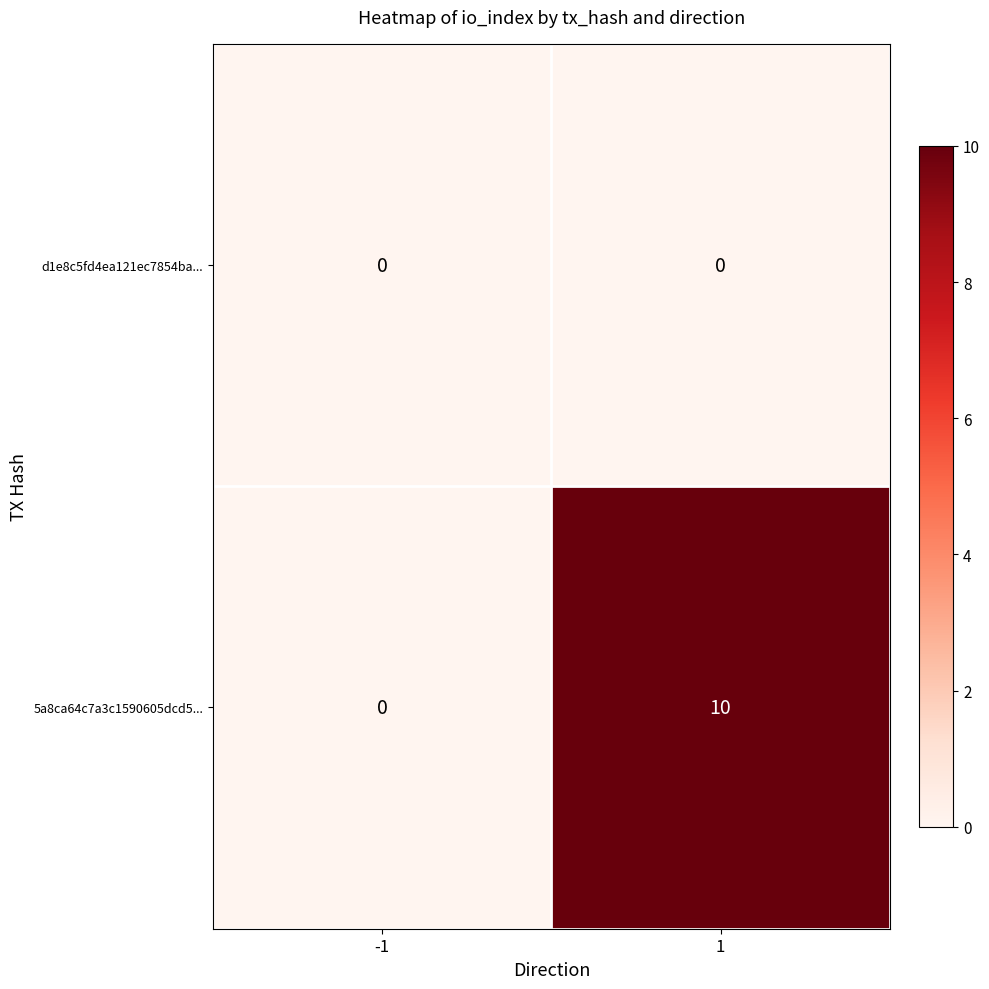

At 1, list the series in order from smallest to largest.

d1e8c5fd4ea121ec7854ba..., 5a8ca64c7a3c1590605dcd5...